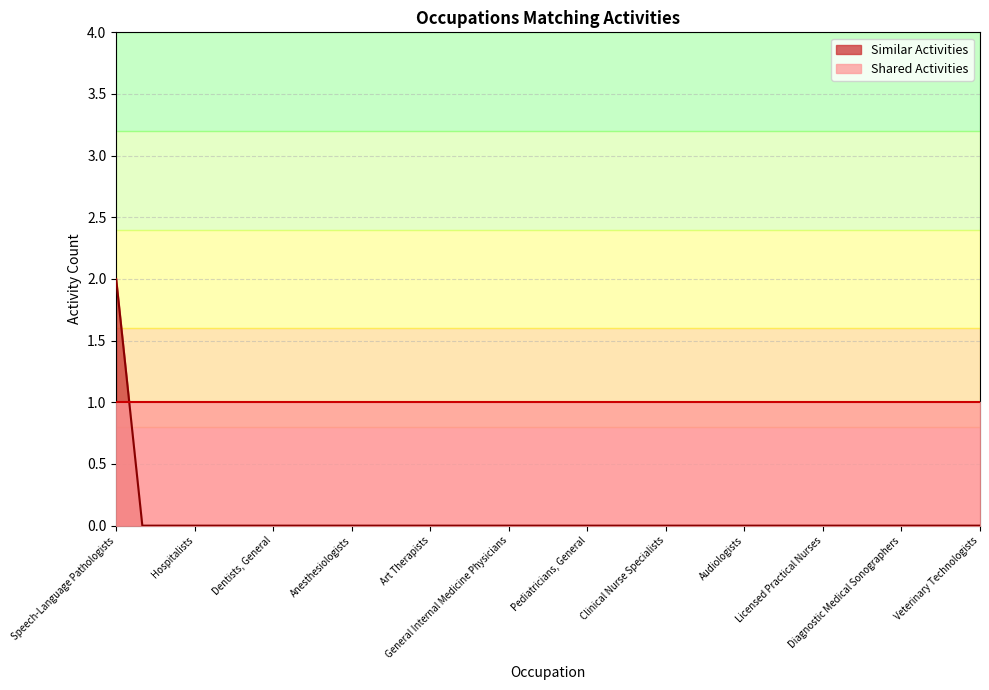

Reading right to left, extract all data points from this chart.

0	0	0	0	0	0	0	0	0	0	0	0	0	0	0	0	0	0	0	0	0	0	0	0	0	0	0	0	0	0	0	0	0	2